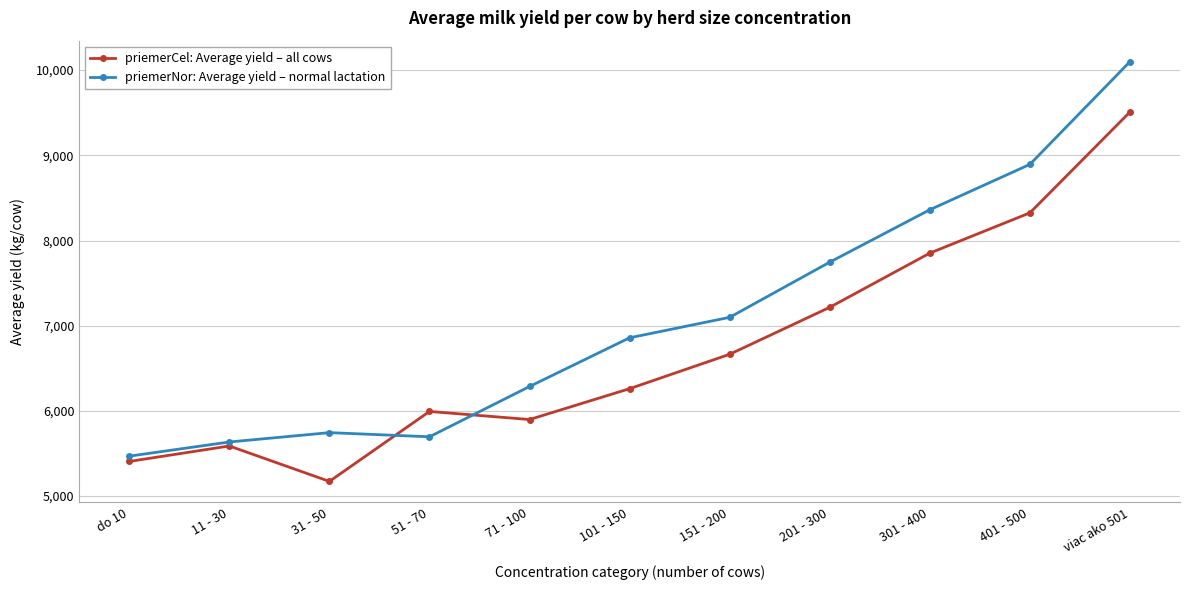

Rank the series by their average value, from lowest to highest.

priemerCel: Average yield – all cows, priemerNor: Average yield – normal lactation